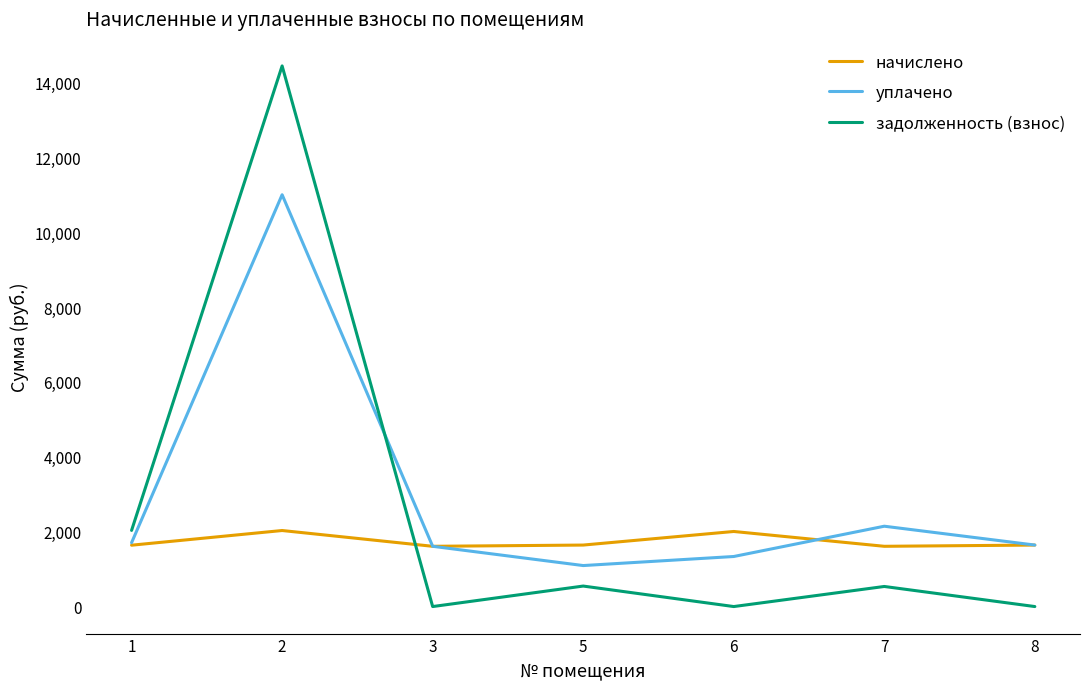

Rank the series by their average value, from lowest to highest.

начислено, задолженность (взнос), уплачено